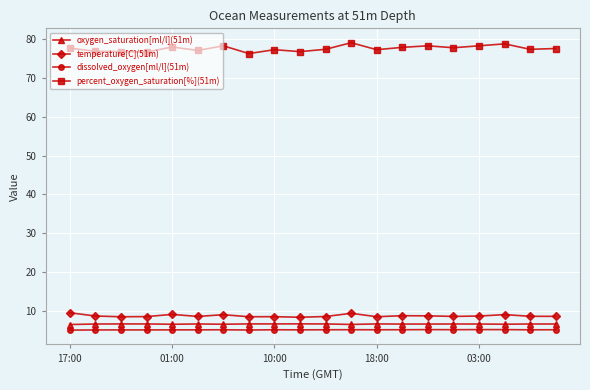

True or false: oxygen_saturation[ml/l](51m) and percent_oxygen_saturation[%](51m) intersect in this chart.

False